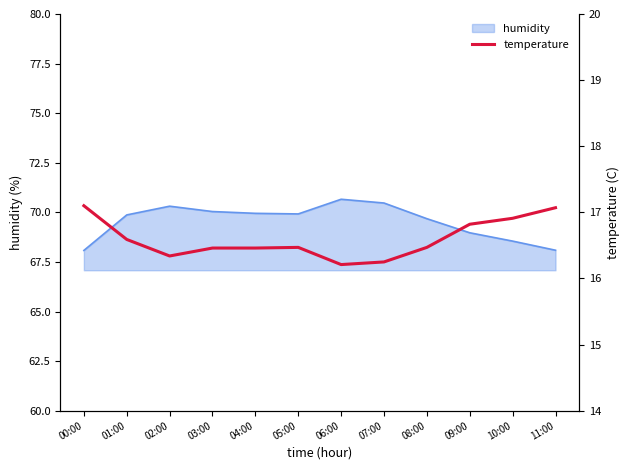

What is the average value?

16.6